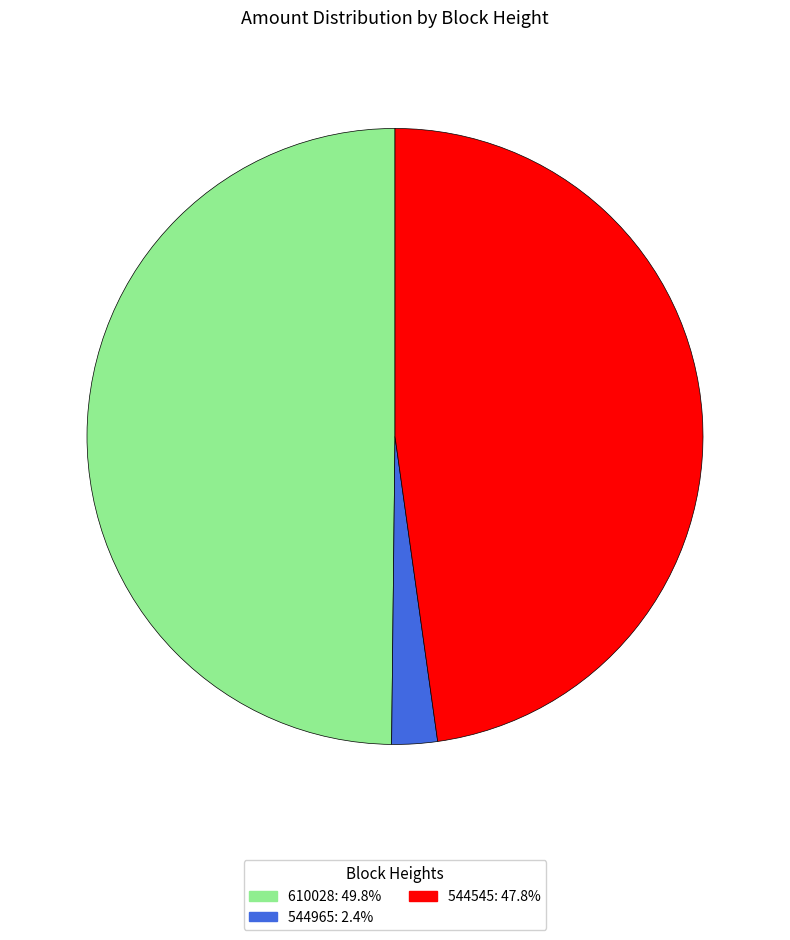

What is the ratio of the value at 544545: 47.8% to the value at 610028: 49.8%?

1.0